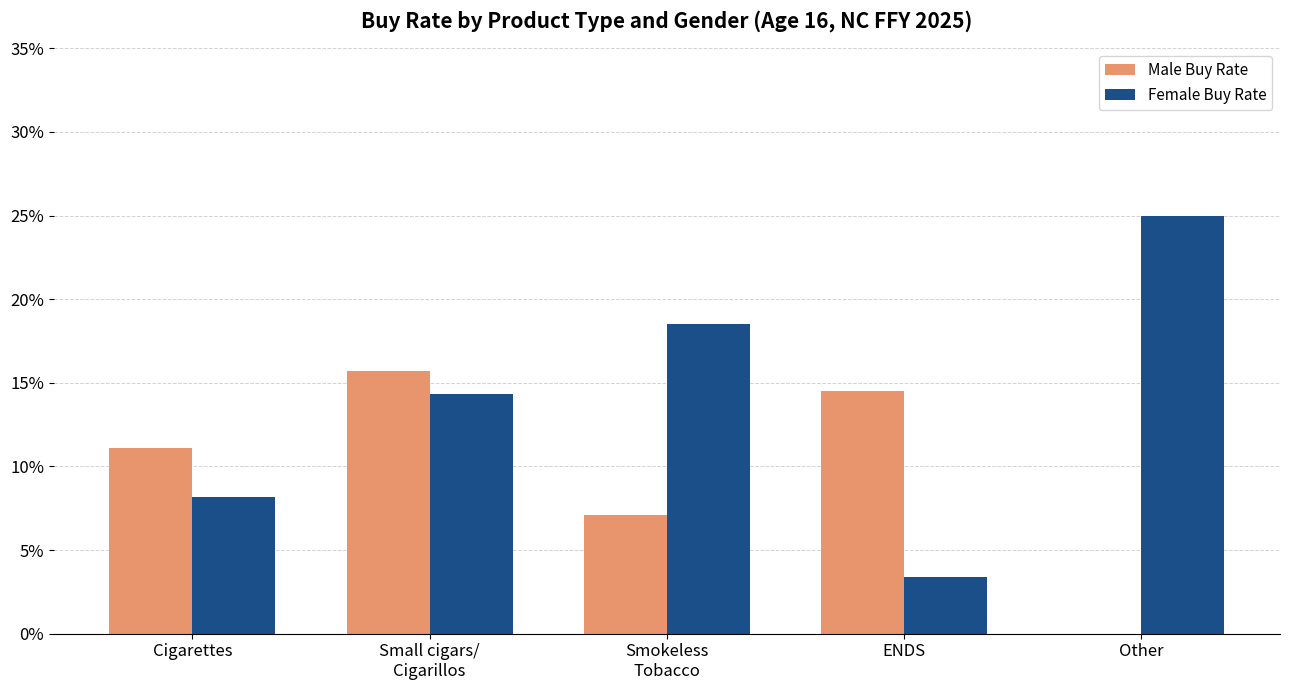

Which series changed the most between Small cigars/
Cigarillos and Other?

Male Buy Rate